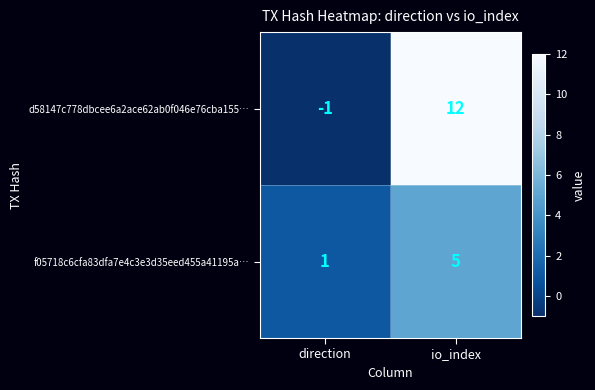

Reading left to right, transcribe all the data shown in this chart.

d58147c778dbcee6a2ace62ab0f046e76cba155…: -1	12
f05718c6cfa83dfa7e4c3e3d35eed455a41195a…: 1	5